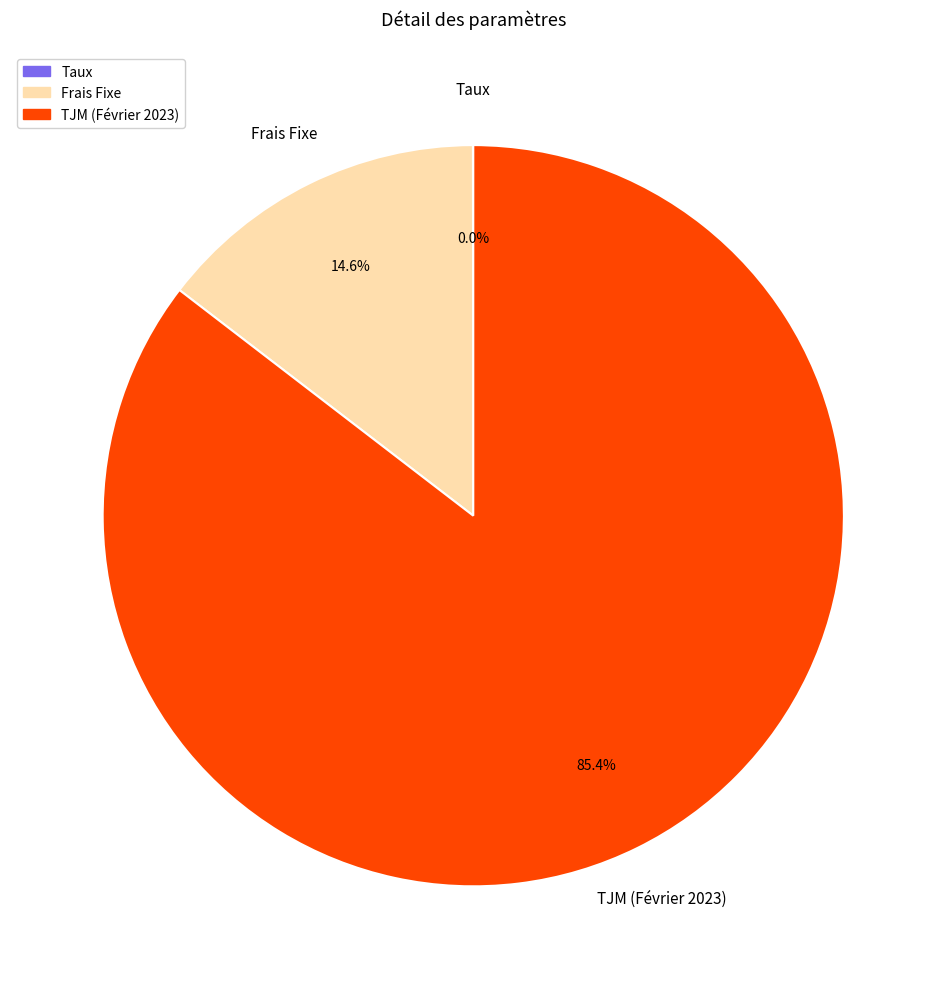

Combined, do Frais Fixe and TJM (Février 2023) account for over 50%?

Yes